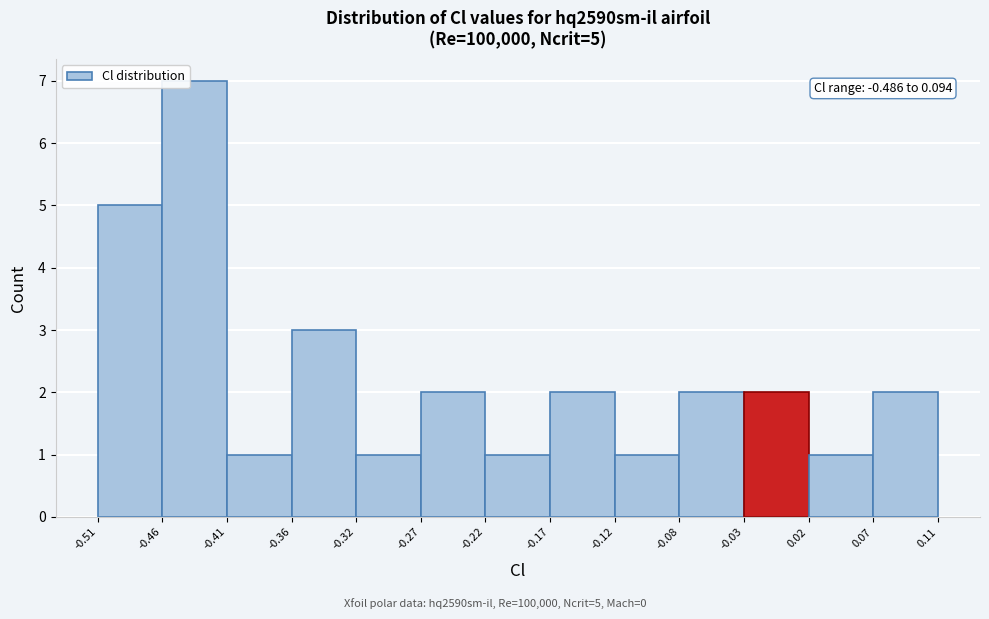

Over which range of the x-axis is the bar tallest?

-0.46 to -0.41